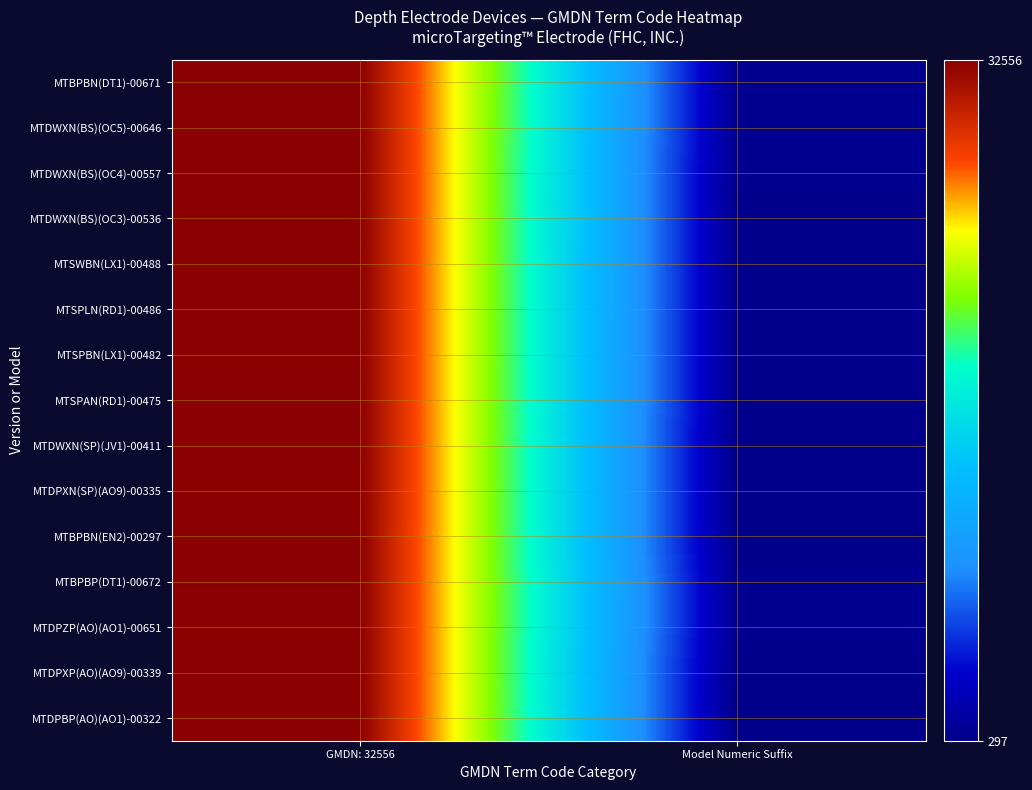

What is the greatest value displayed?

32556